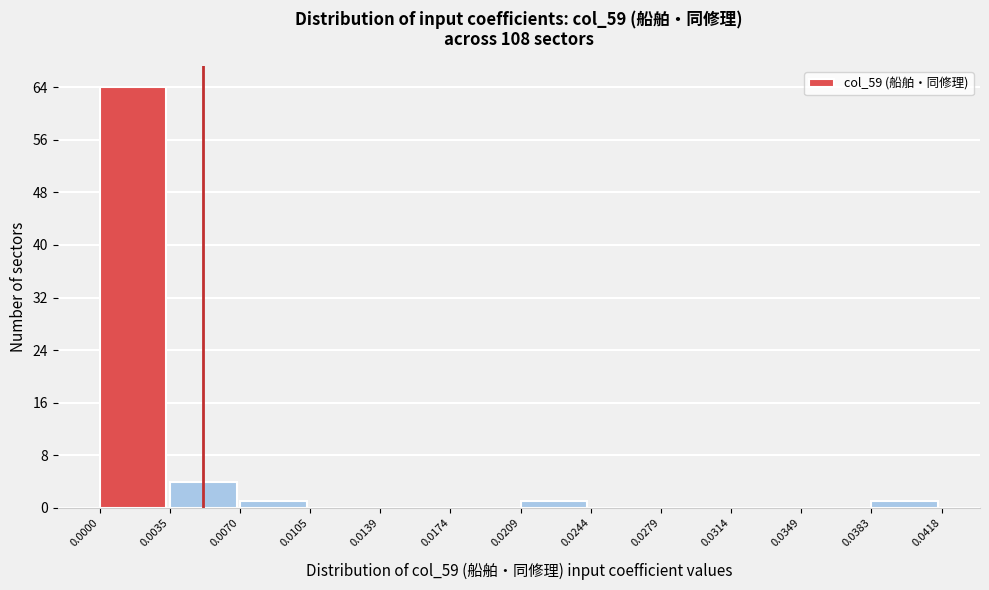

Reading left to right, transcribe this chart: for each bar, give the range it covers on the x-axis and its height. The values are not printed on the chart, so give them approximately, as read against the axis.

0.0000 to 0.0035: 64
0.0035 to 0.0070: 4
0.0070 to 0.0105: 1
0.0105 to 0.0139: 0
0.0139 to 0.0174: 0
0.0174 to 0.0209: 0
0.0209 to 0.0244: 1
0.0244 to 0.0279: 0
0.0279 to 0.0314: 0
0.0314 to 0.0349: 0
0.0349 to 0.0383: 0
0.0383 to 0.0418: 1